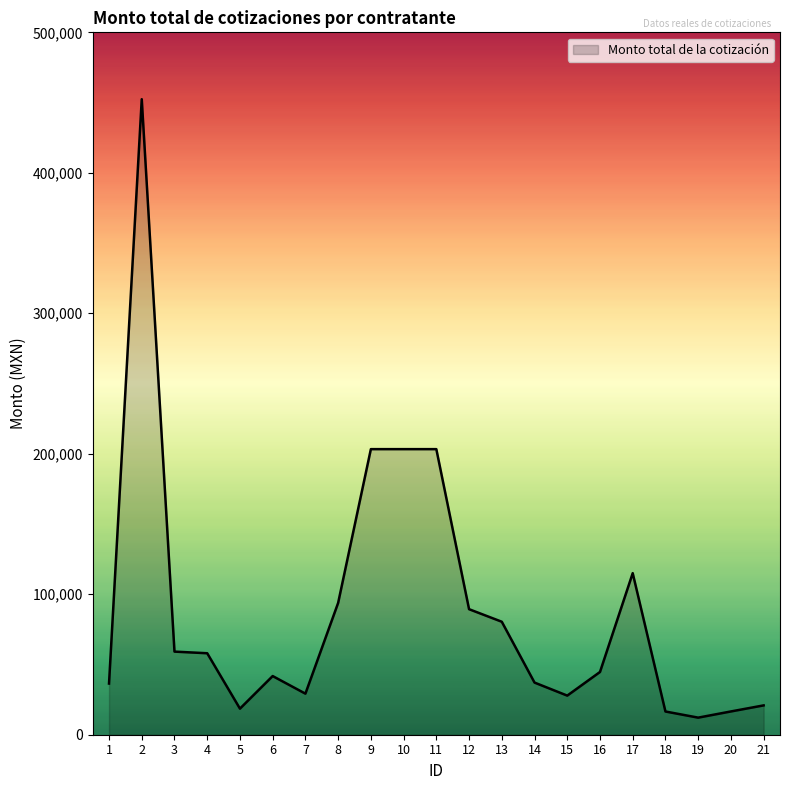

What is the difference between the maximum and minimum values?

440237.6